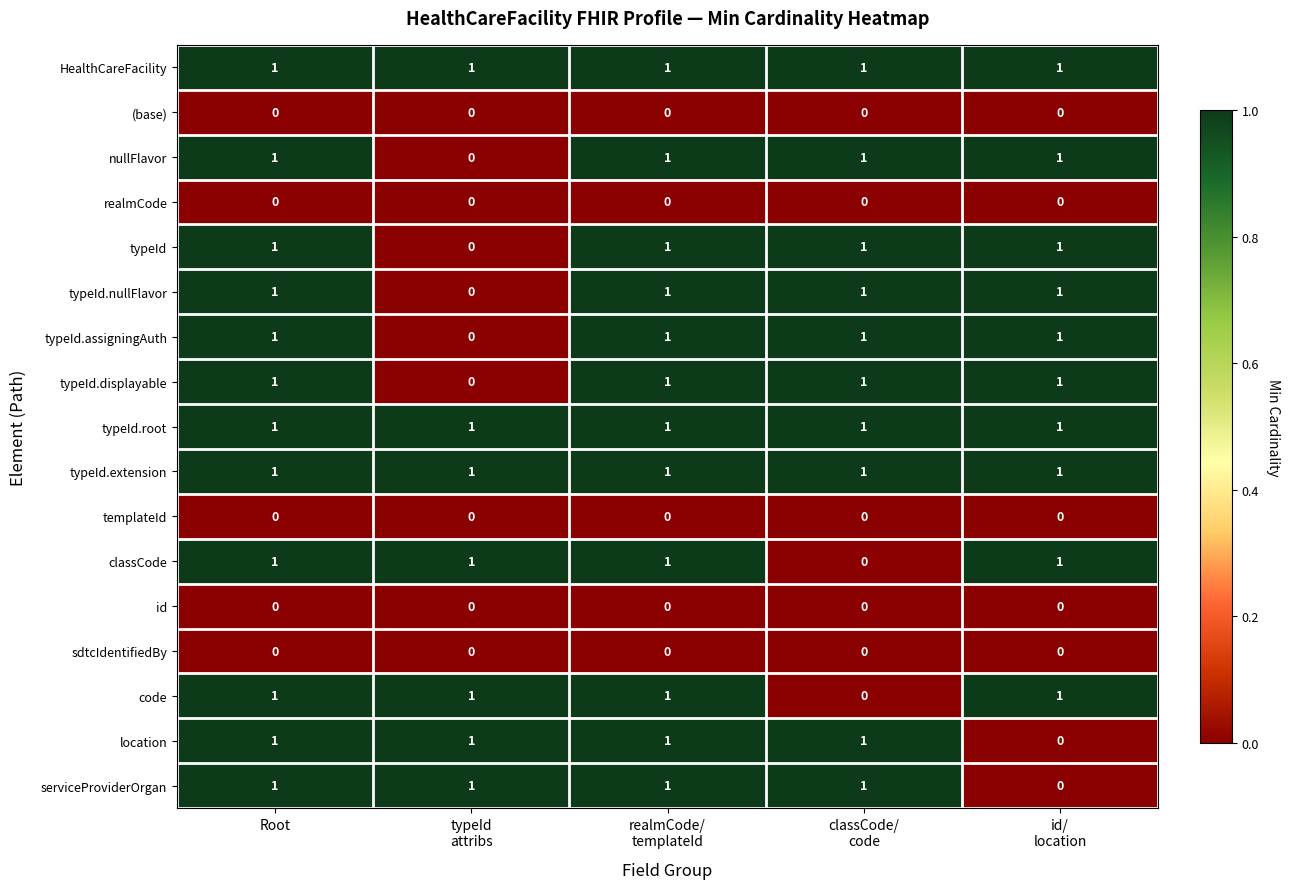

How many data points does each series have?

5